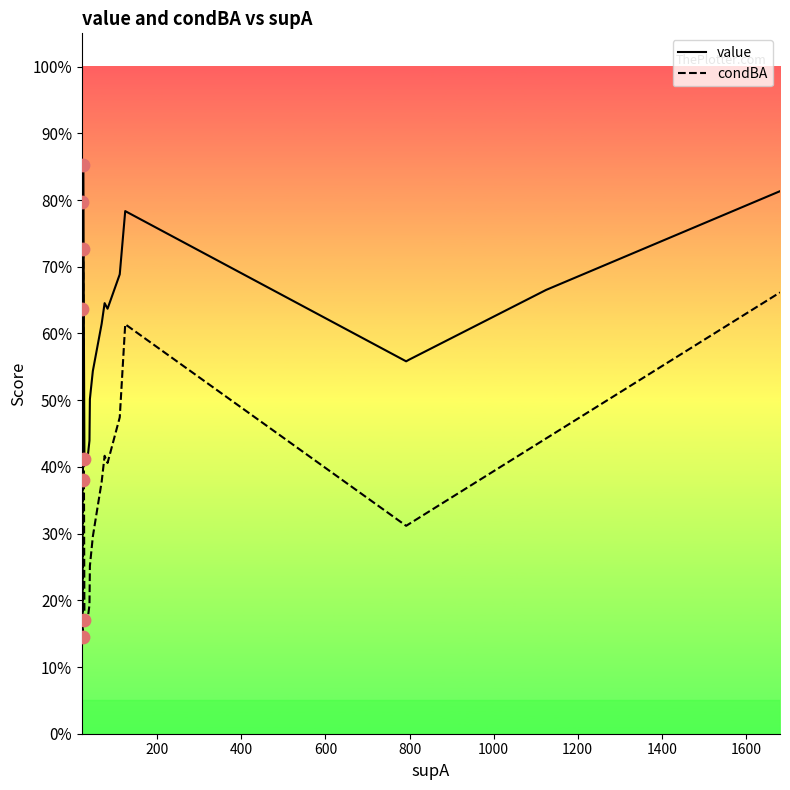

Which series has the largest total across all categories?

value